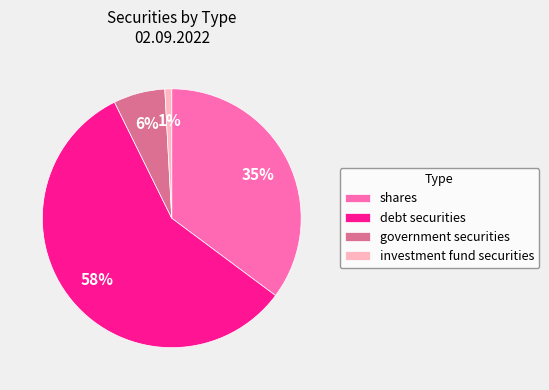

Combined, do shares and investment fund securities account for over 50%?

No